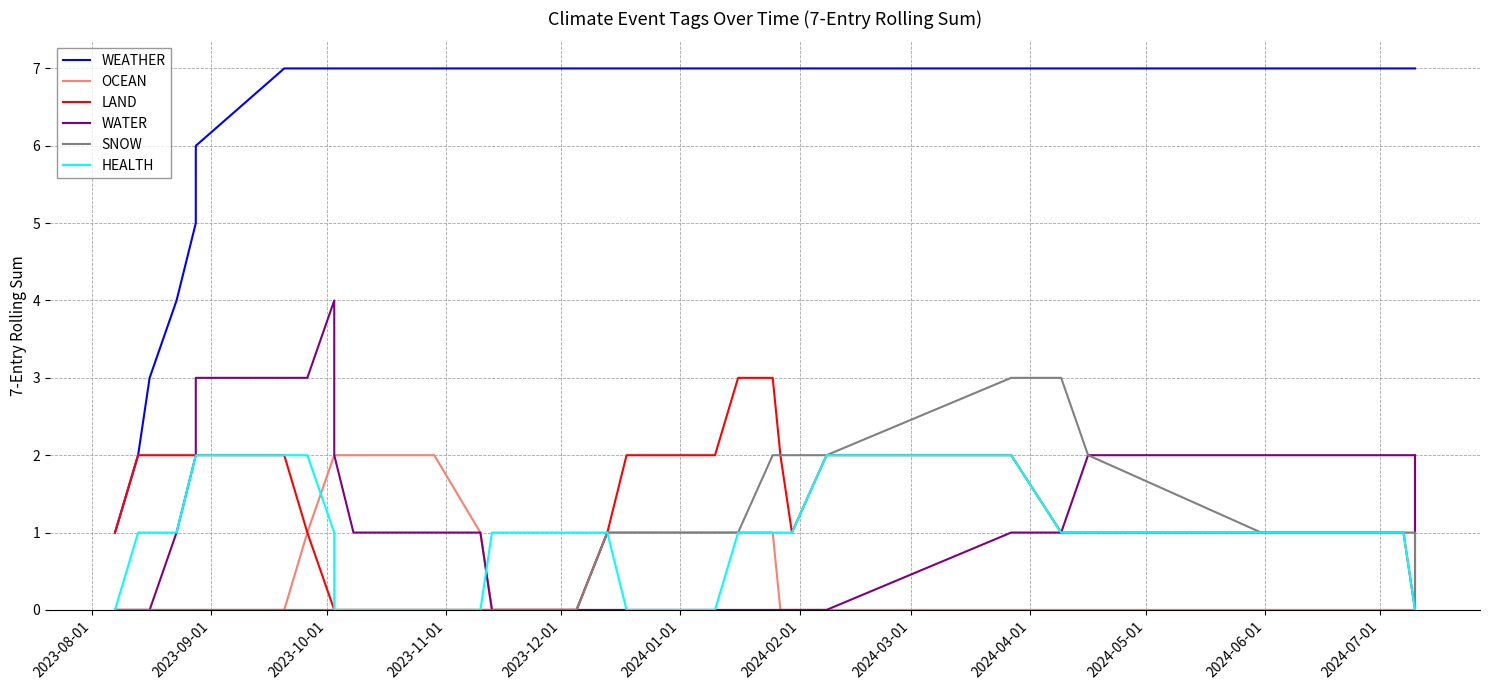

Count the LAND values in the range 0 to 2.

37